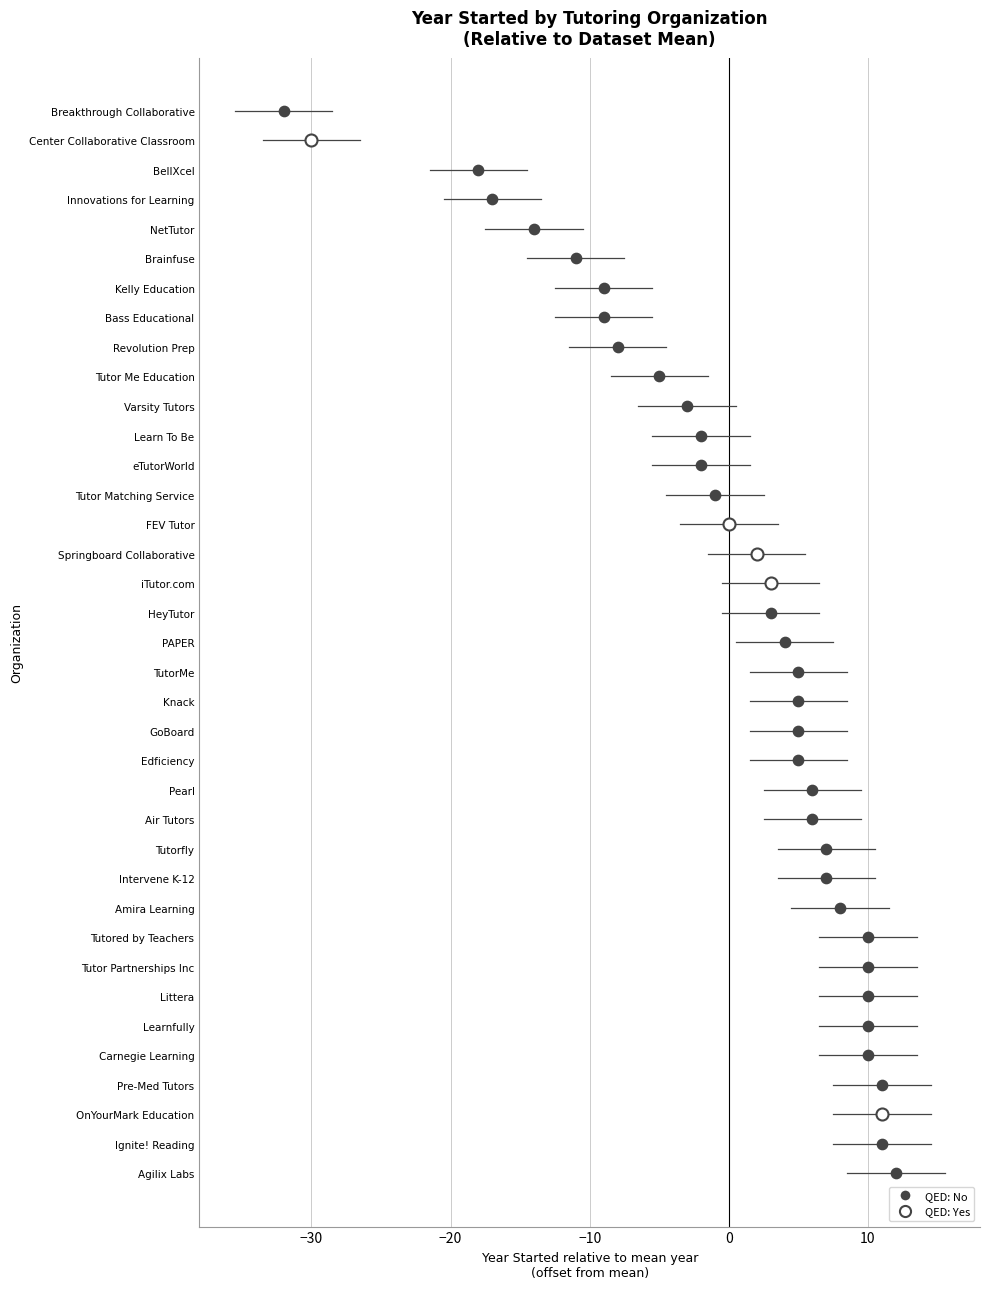

What is the change in value from 15 to 23?

+3